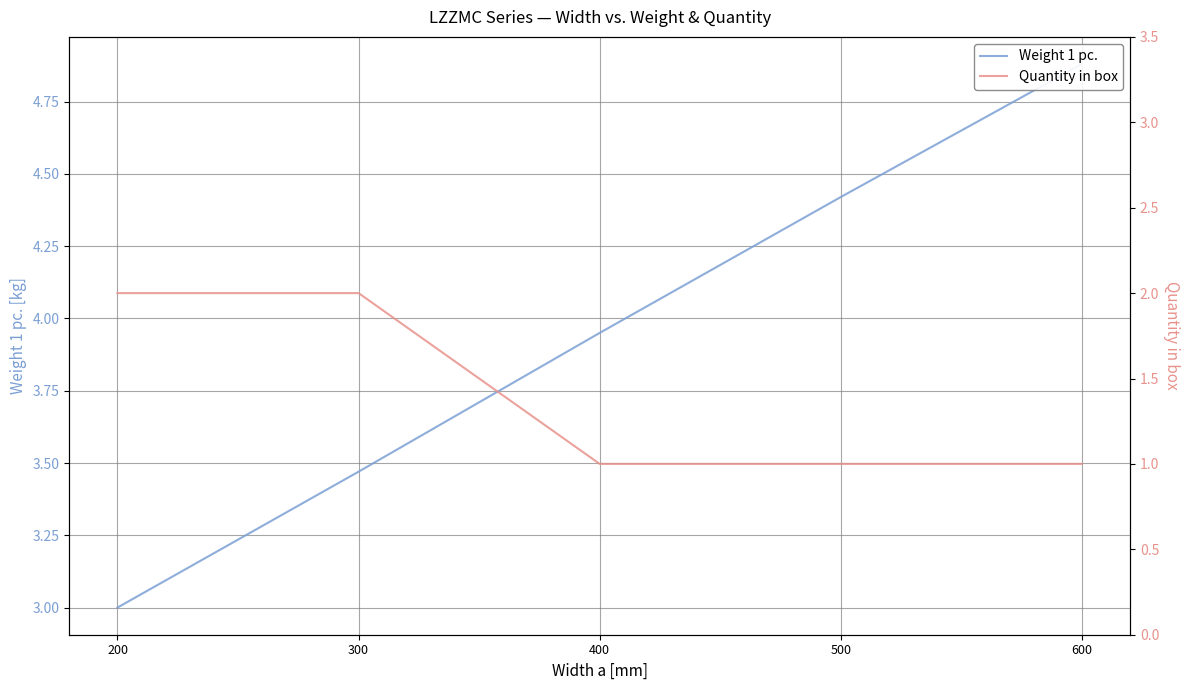

How many Quantity in box values are between 1 and 2?

5